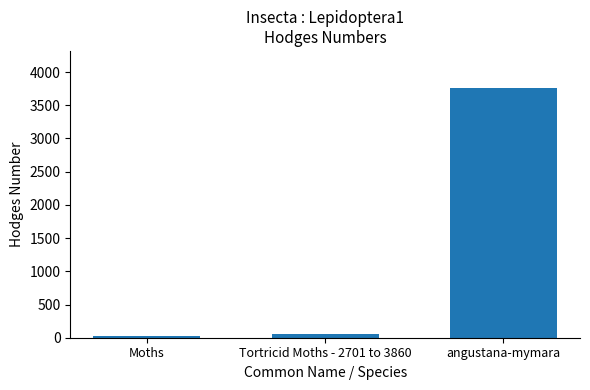

How many bars are there in total?

3